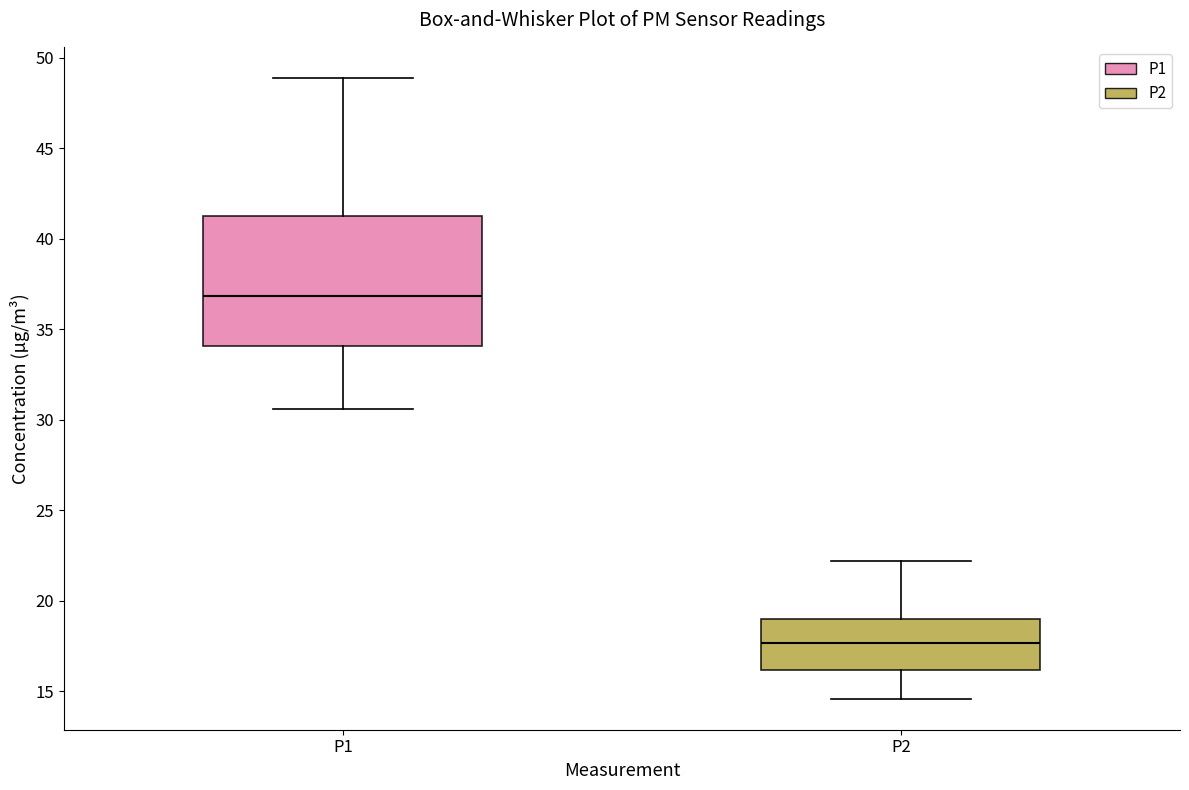

Comparing the boxes themselves (not the whiskers), which one is the tallest?

P1